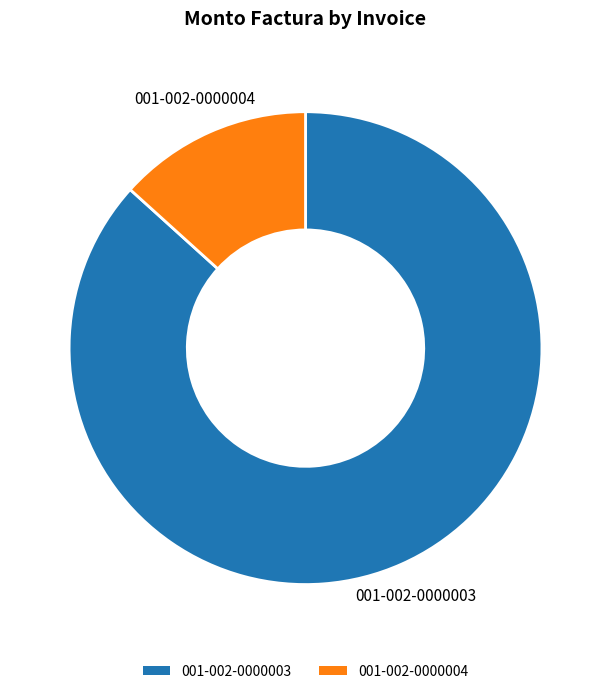

Which has a higher value, 001-002-0000004 or 001-002-0000003?

001-002-0000003